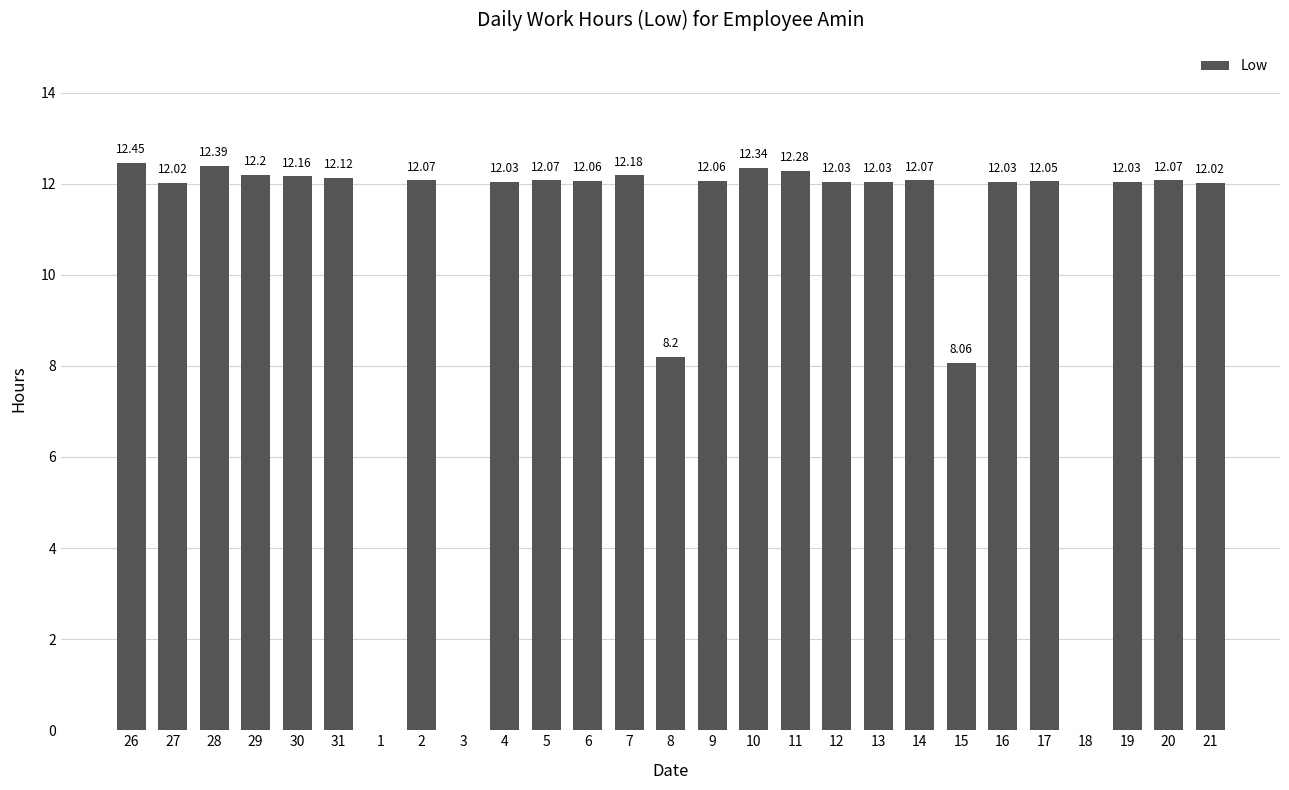

What is the sum of all values?

283.0